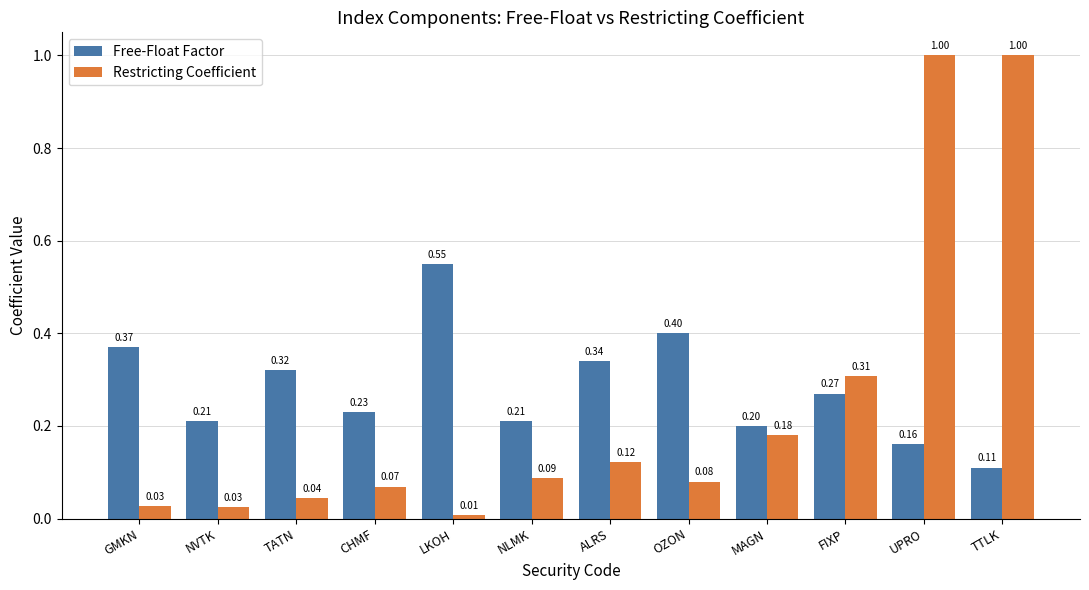

List the series in order of their peak value, lowest first.

Free-Float Factor, Restricting Coefficient